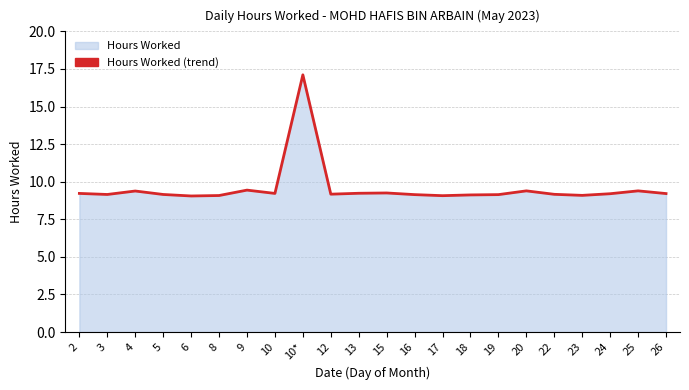

Reading right to left, what are all the values shown in this chart?

9.2	9.4	9.2	9.1	9.2	9.4	9.1	9.1	9.1	9.1	9.2	9.2	9.2	17.1	9.2	9.4	9.1	9.1	9.2	9.4	9.2	9.2